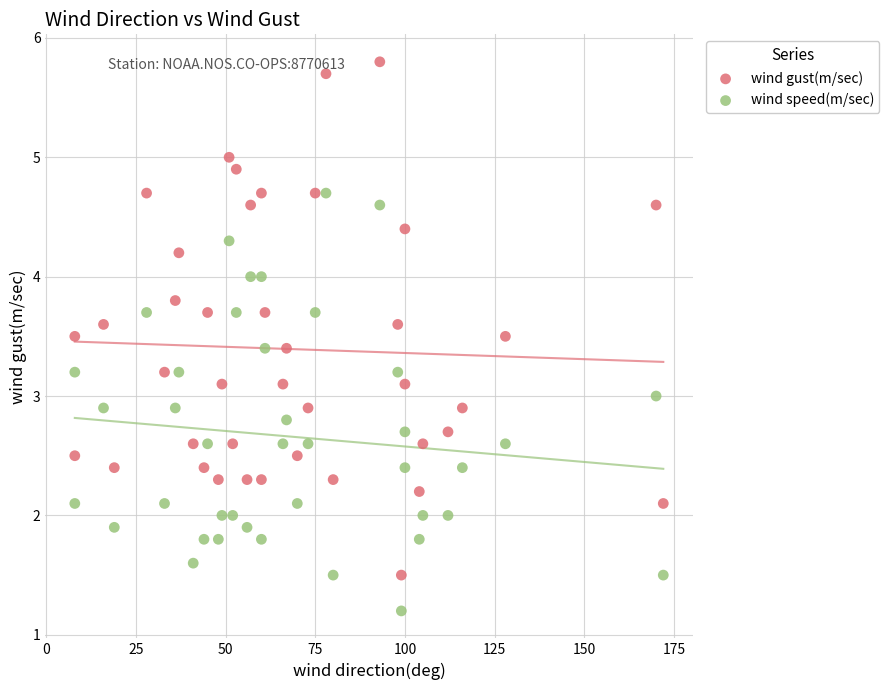

Which series has the largest Y range (max minus min)?

wind gust(m/sec)